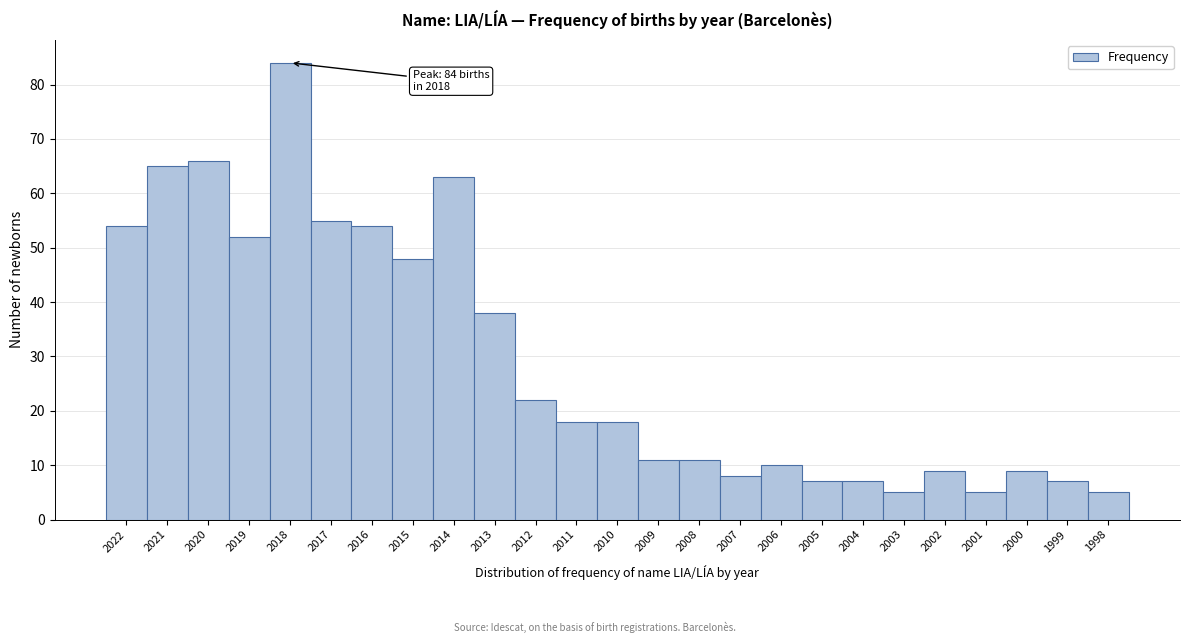

Reading left to right, transcribe all the data shown in this chart.

54	65	66	52	84	55	54	48	63	38	22	18	18	11	11	8	10	7	7	5	9	5	9	7	5